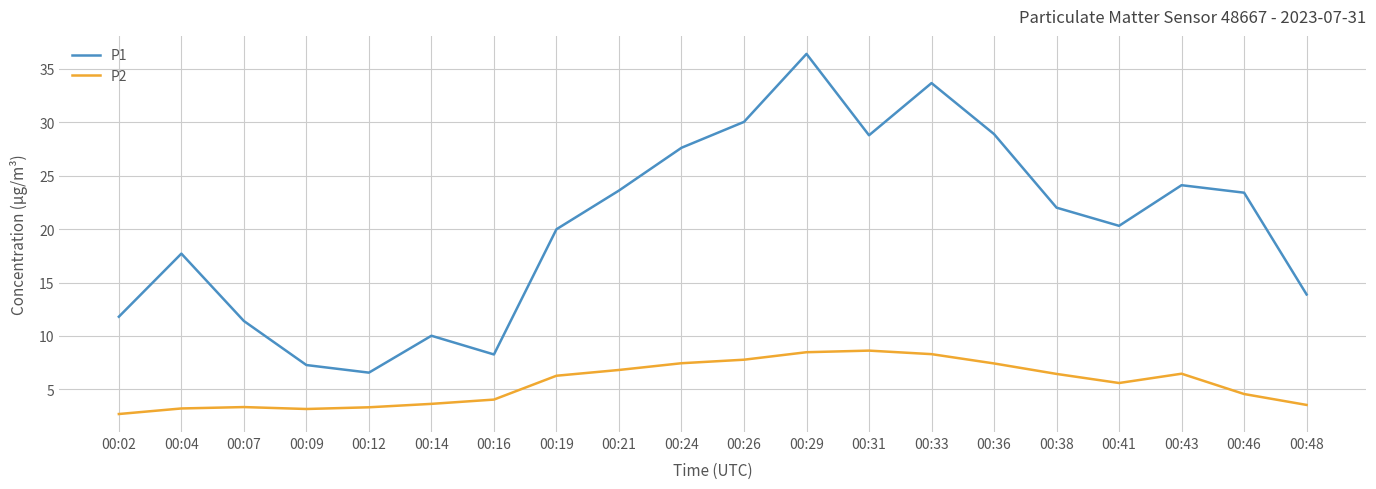

Does the chart have visible grid lines?

Yes